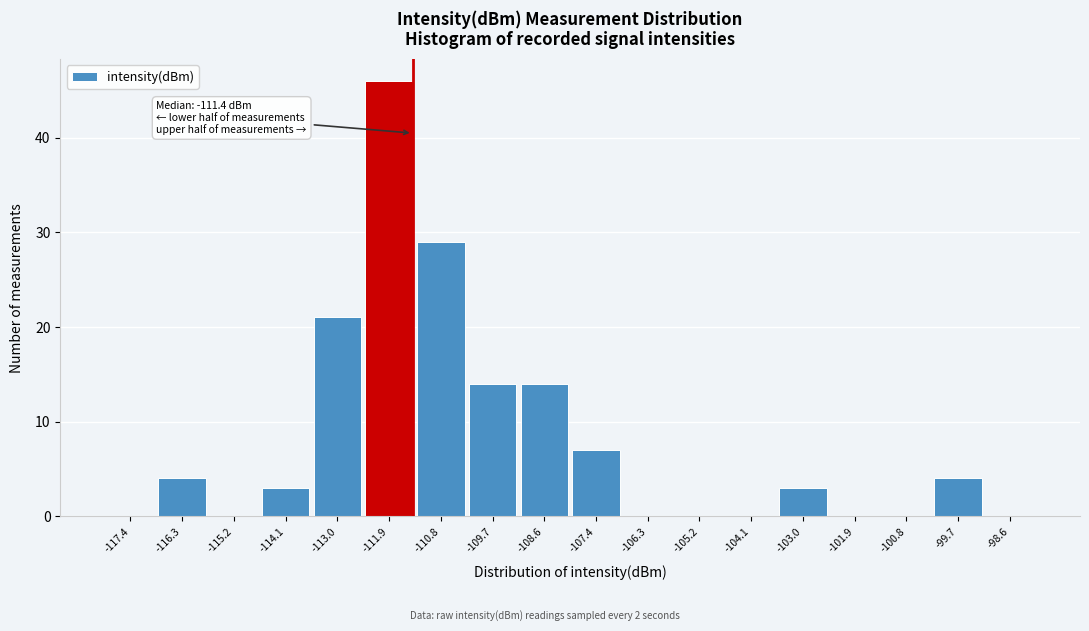

Which range on the x-axis has the tallest bar?

-112.4 to -111.4